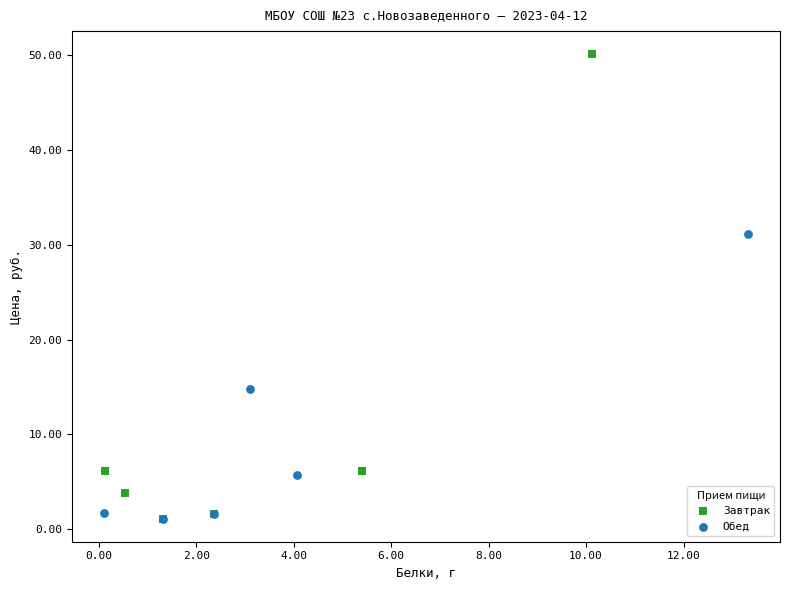

Which series contains the highest Y value?

Завтрак